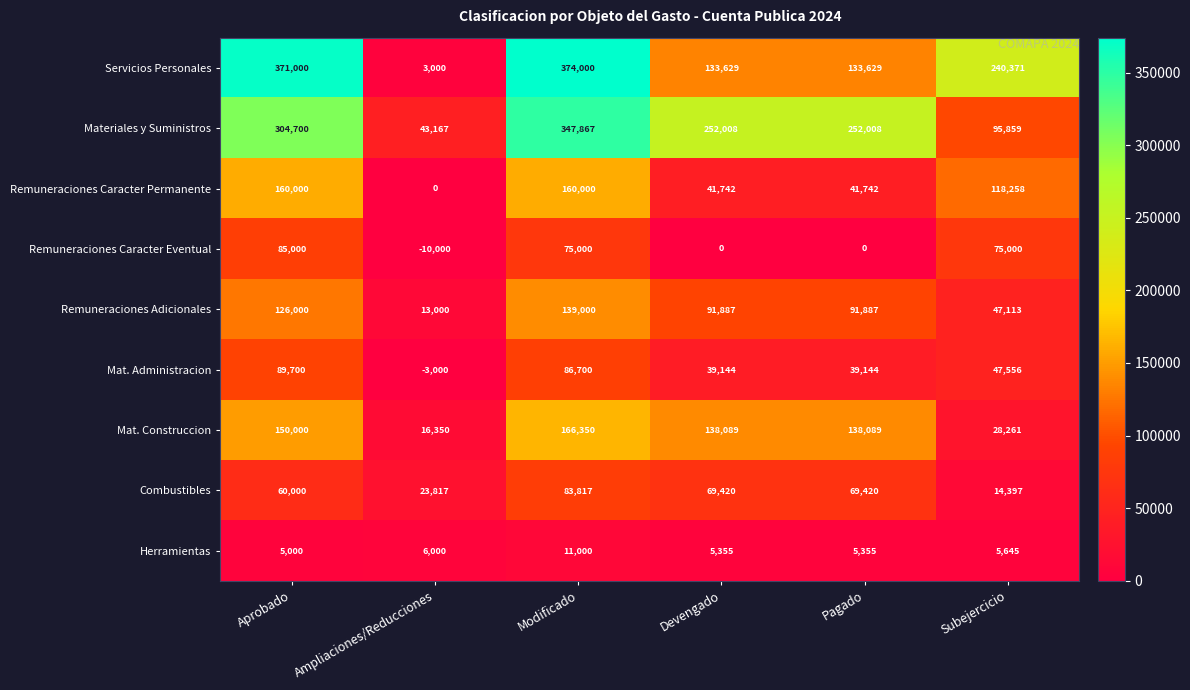

How many data points in Remuneraciones Caracter Eventual are less than 75000?

3